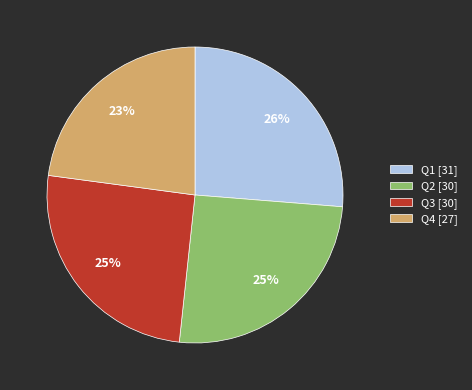

How many segments does this pie chart have?

4